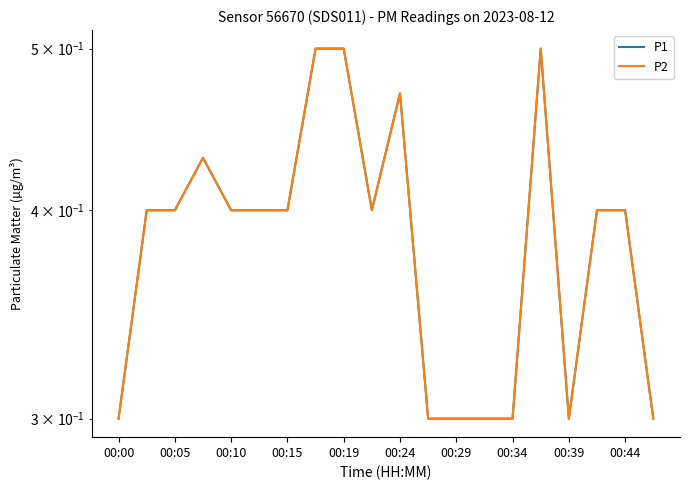

Read the P2 value at 00:44.

0.4